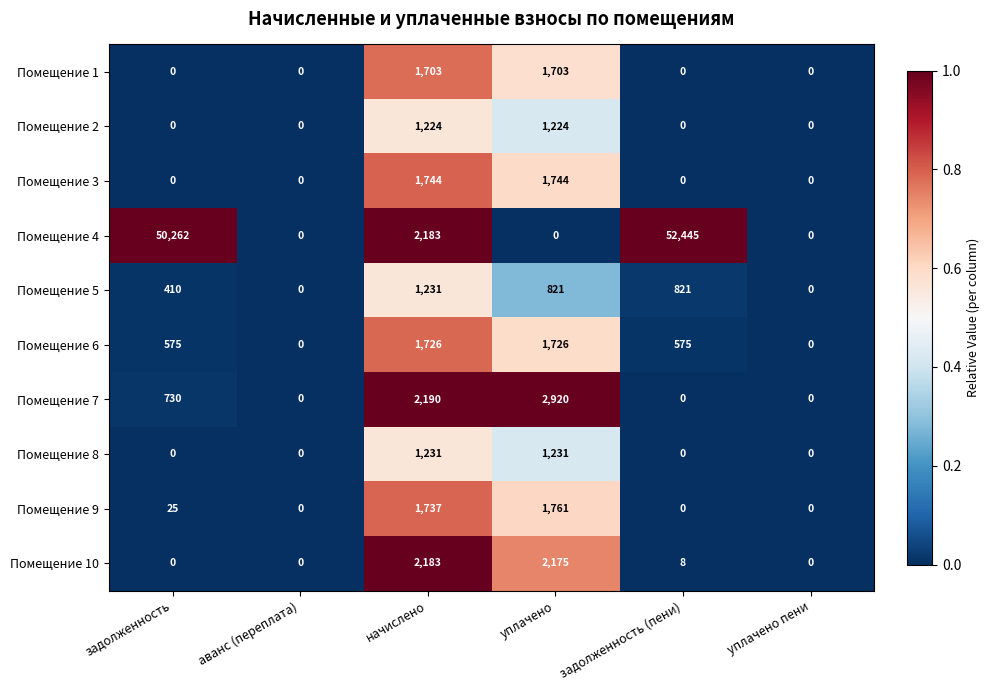

The Помещение 6 series shows 820 at уплачено пени. True or false?

False